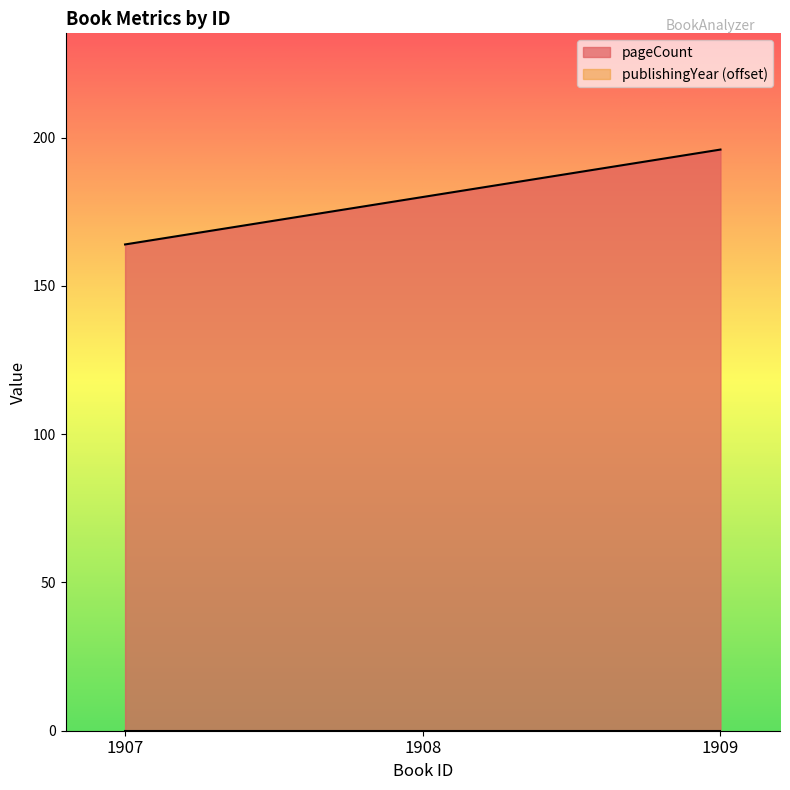

Reading left to right, list all the values displayed in this chart.

164	180	196